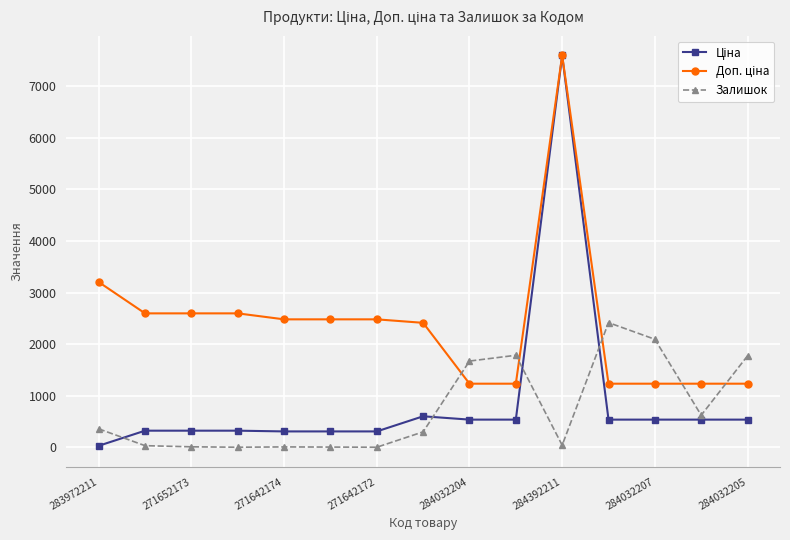

List the series in order of their peak value, lowest first.

Залишок, Ціна, Доп. ціна